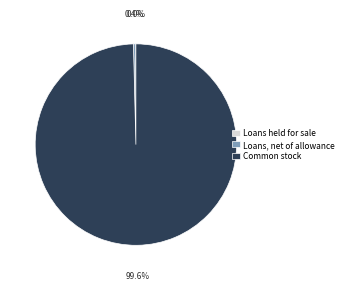

How much of the chart is everything except Loans, net of allowance?

99.6%